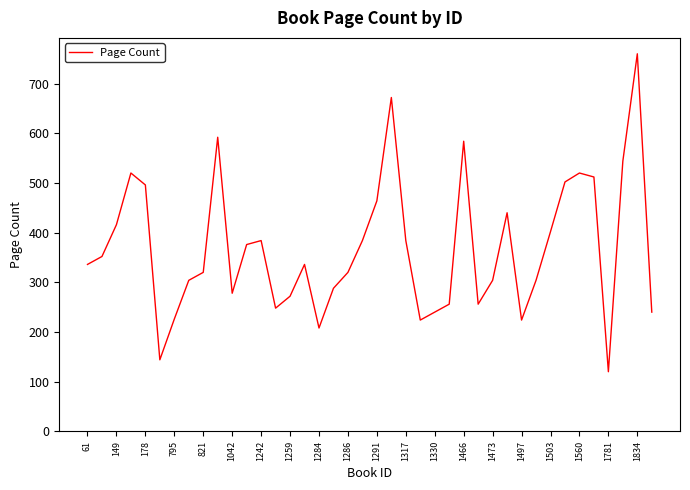

What is the smallest value displayed?

120